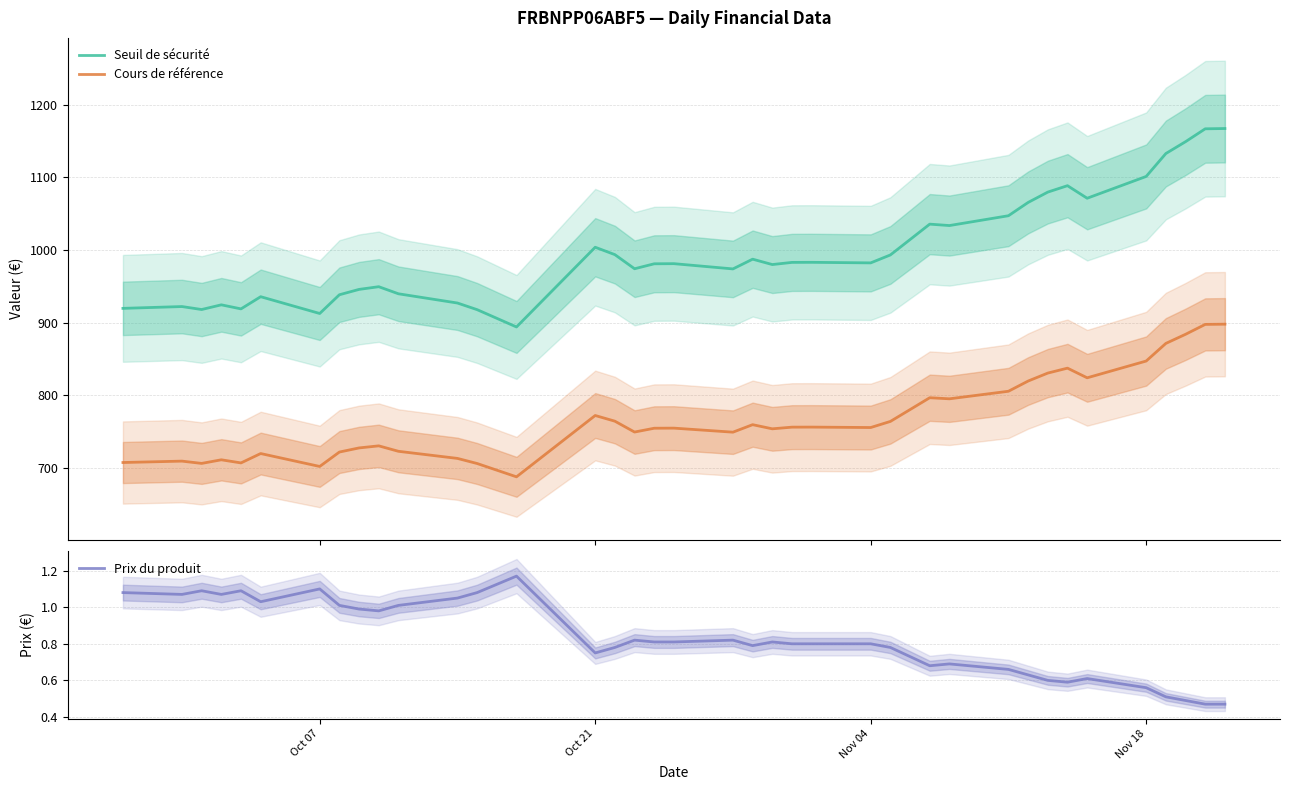

True or false: Prix du produit and Cours de référence intersect in this chart.

False